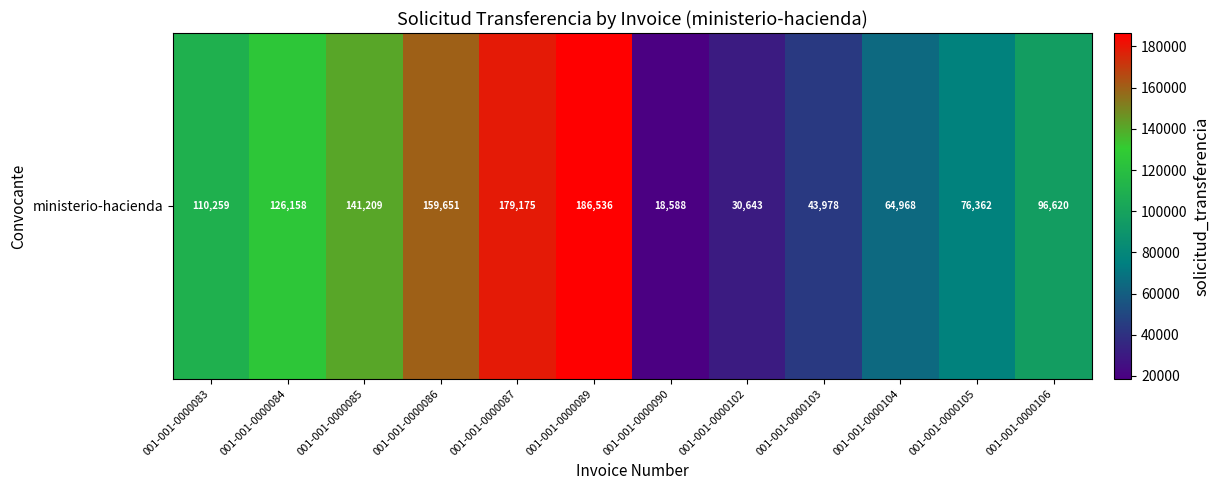

List the labels in order of value, smallest first.

001-001-0000090, 001-001-0000102, 001-001-0000103, 001-001-0000104, 001-001-0000105, 001-001-0000106, 001-001-0000083, 001-001-0000084, 001-001-0000085, 001-001-0000086, 001-001-0000087, 001-001-0000089